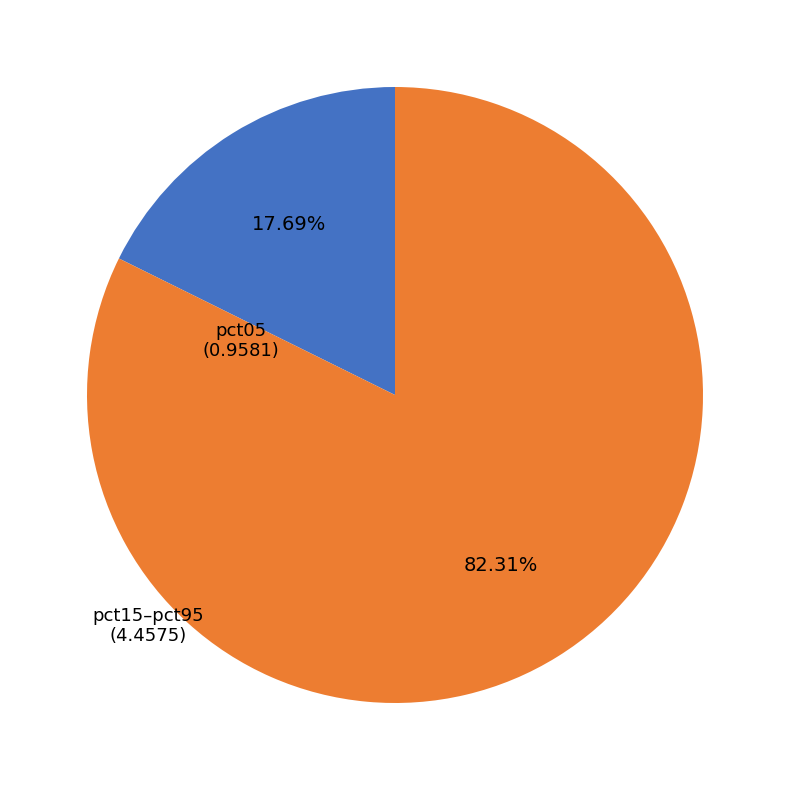

Combined, do pct15–pct95 and pct05 account for over 50%?

Yes